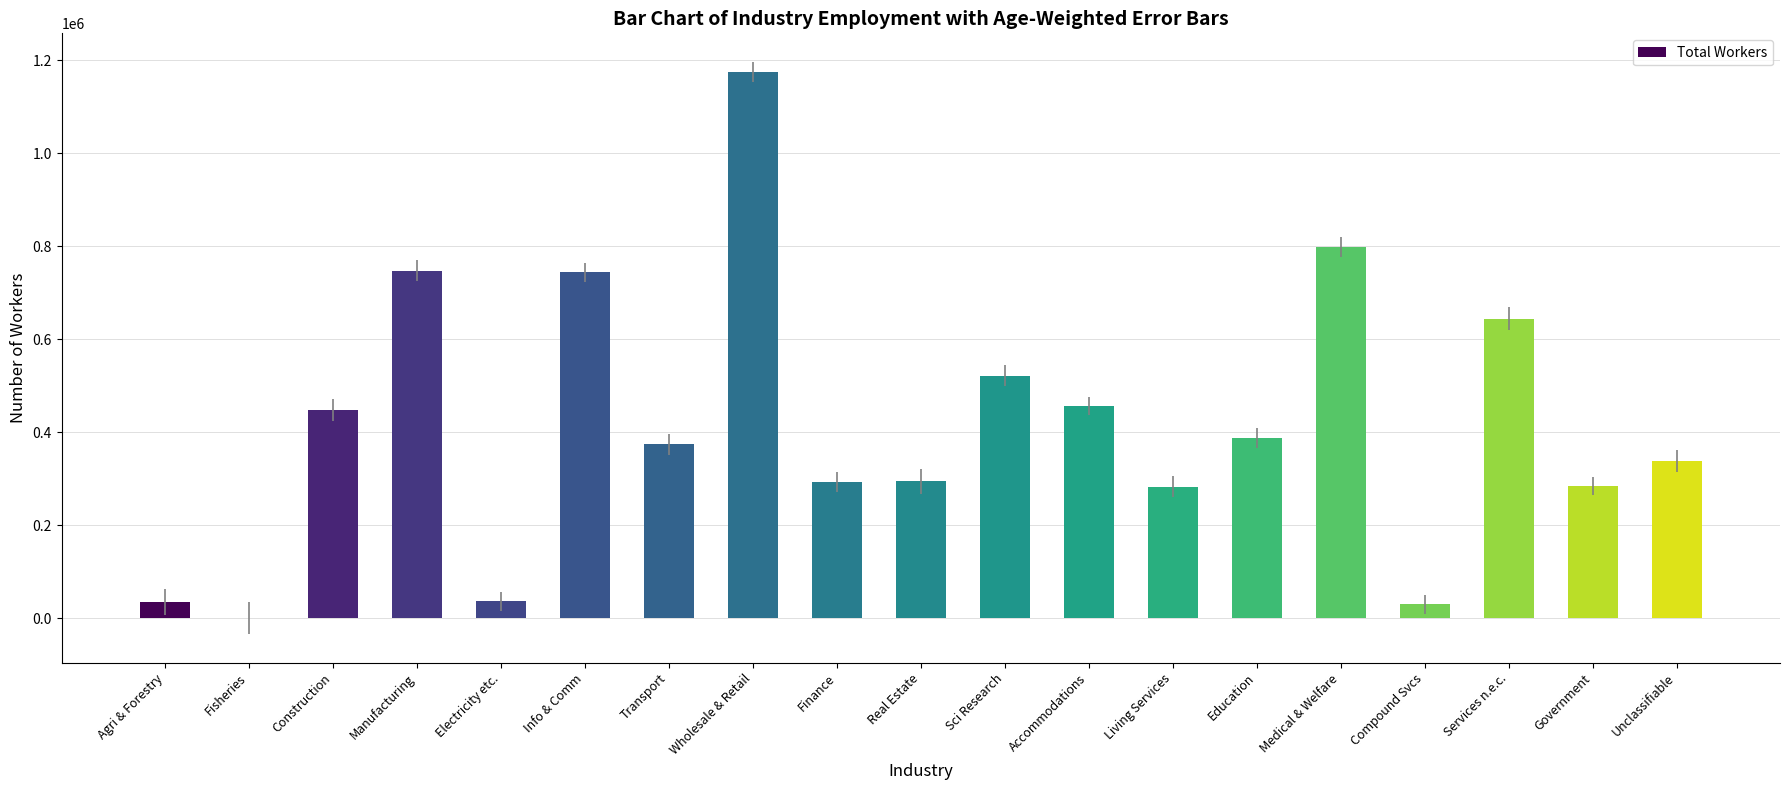

Are the bars horizontal?

No